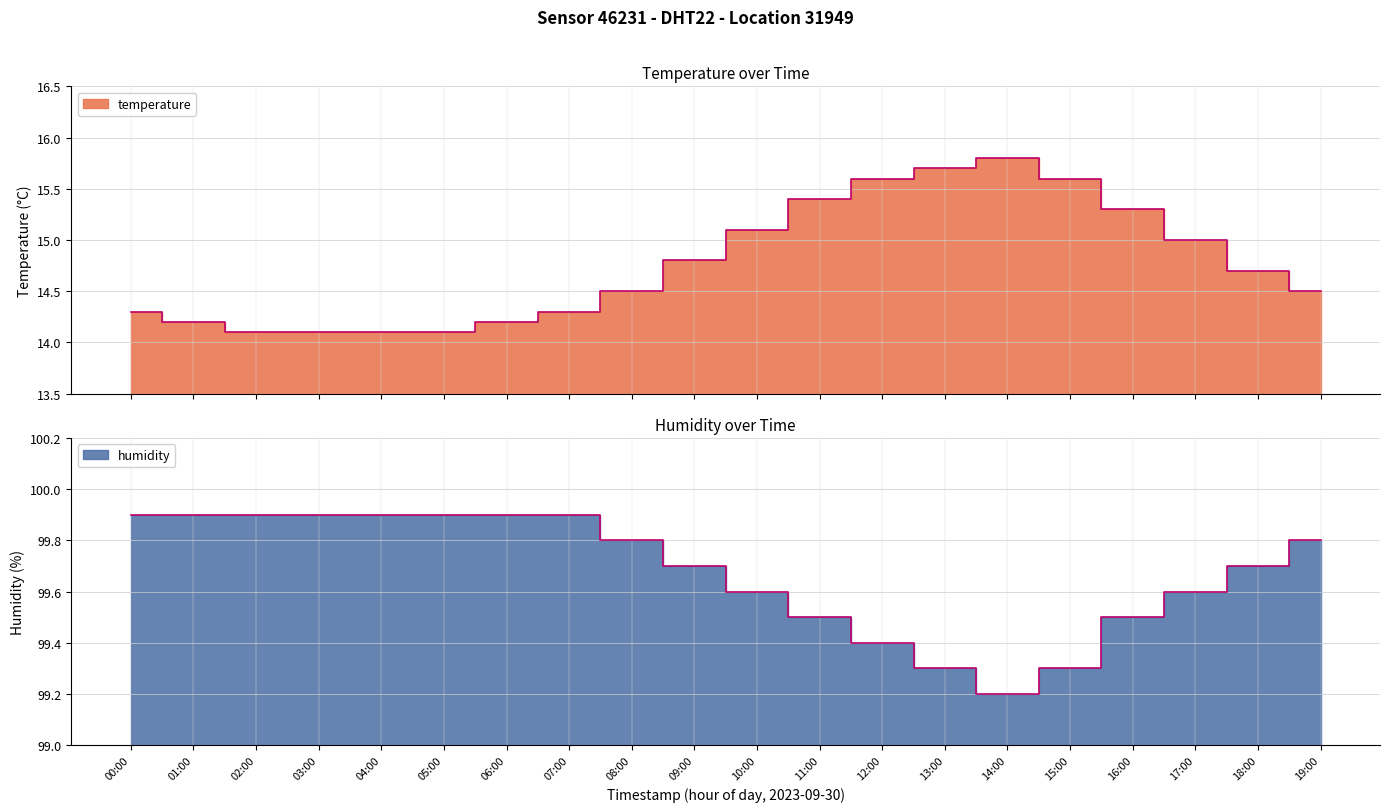

Read the humidity value at 08:00.

99.8